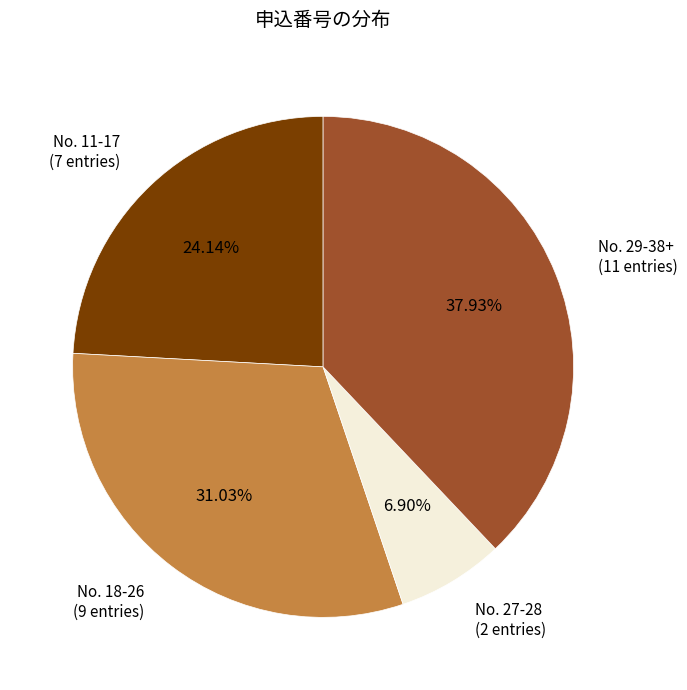

Which has a higher value, No. 11-17 (7 entries) or No. 27-28 (2 entries)?

No. 11-17 (7 entries)